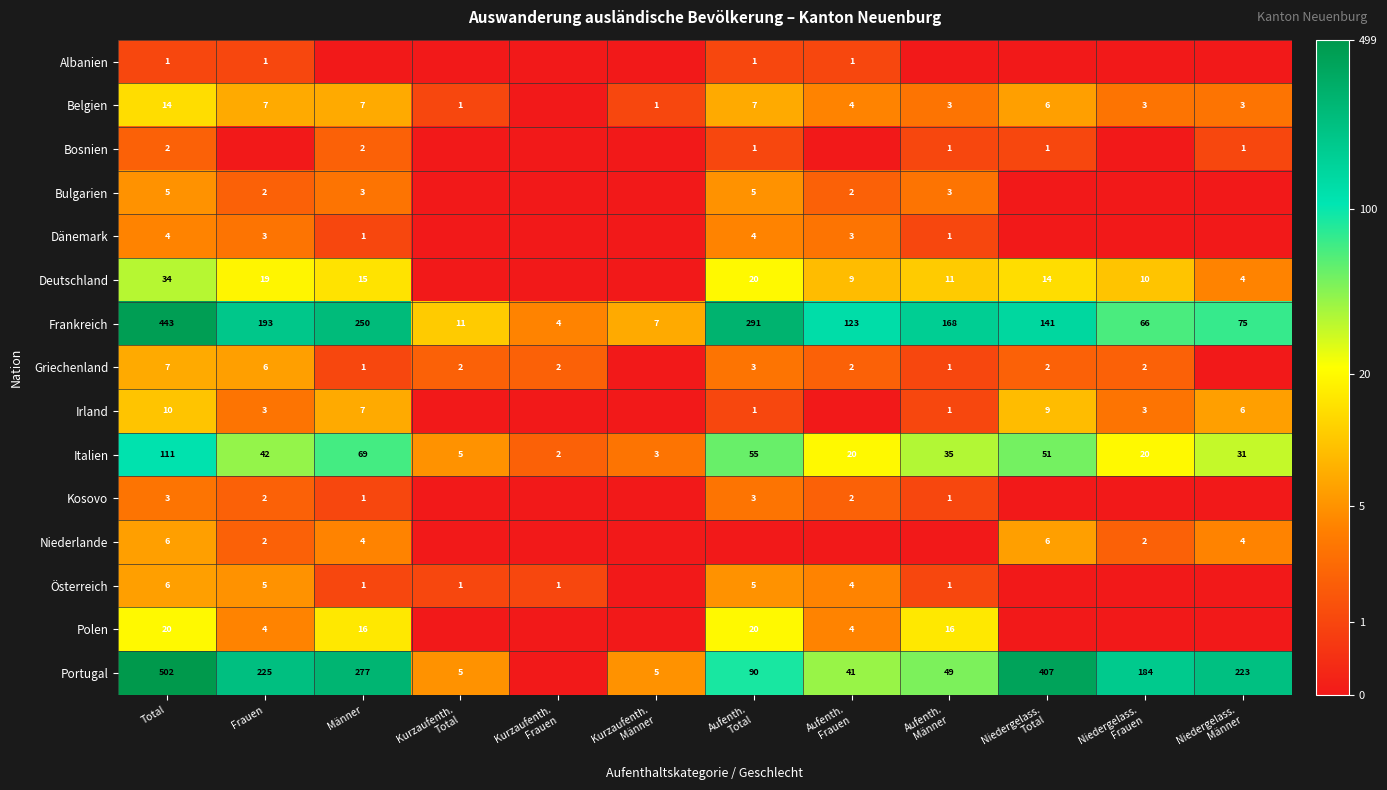

The Dänemark series shows 1 at Männer. True or false?

True